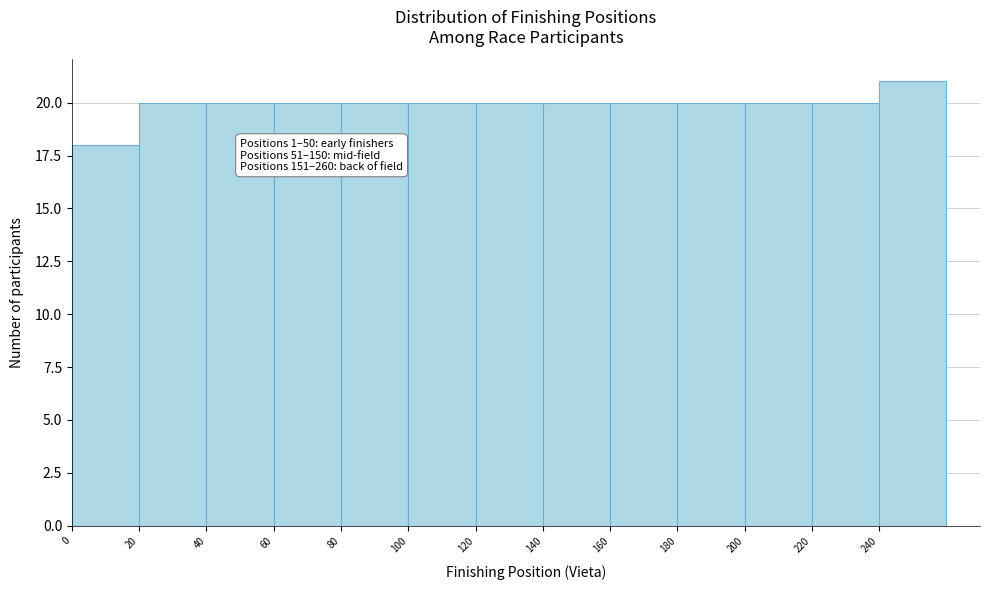

Over which range of the x-axis is the bar tallest?

240 to 260